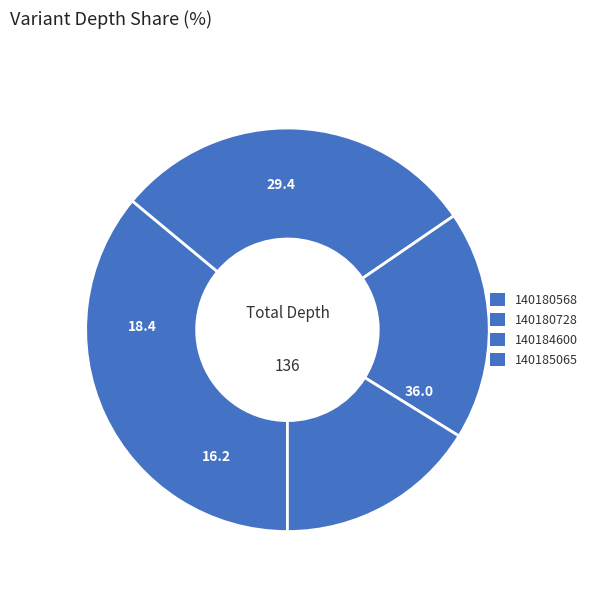

To the nearest percent, what is the difference between the 140184600 and 140180568 slice percentages?

18%